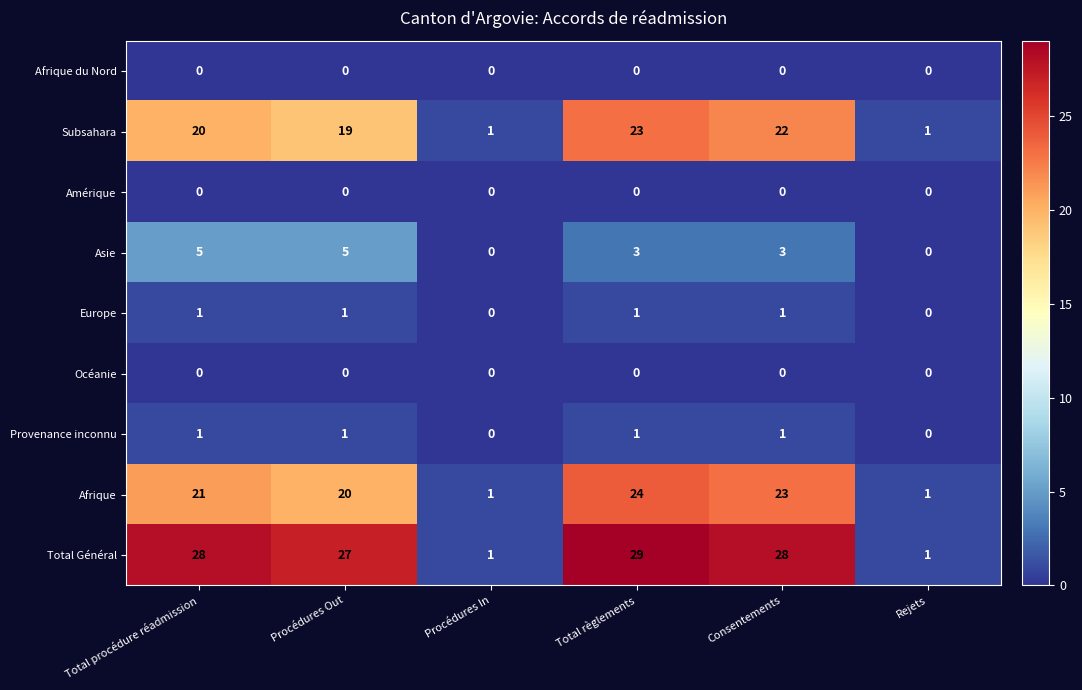

The Océanie series shows 0 at Total règlements. True or false?

True